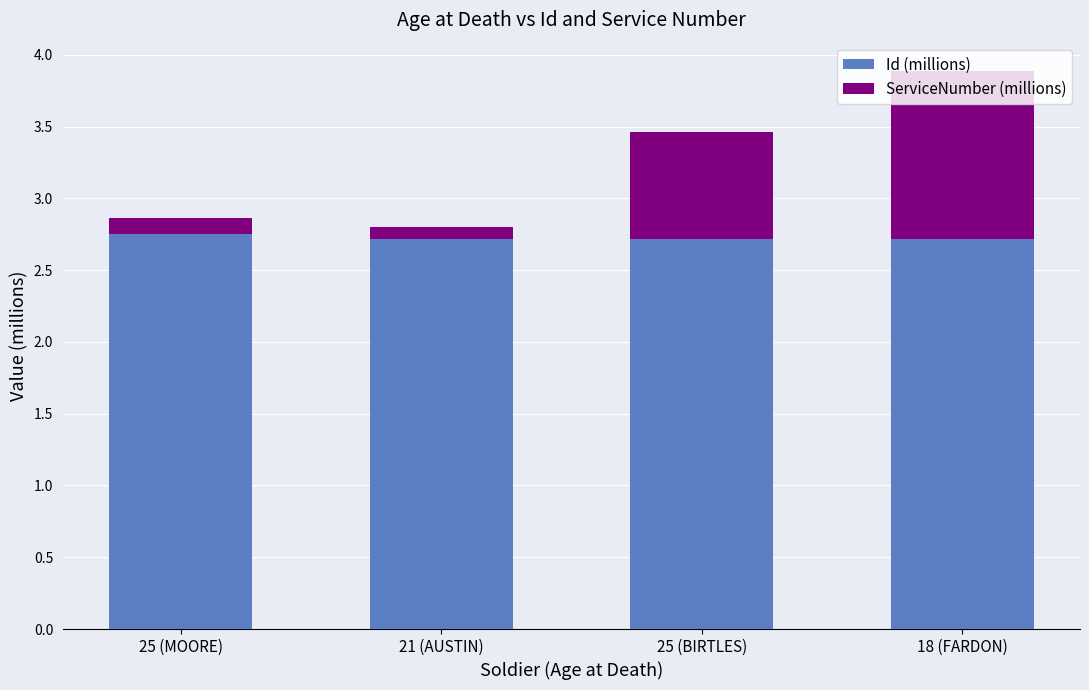

How many Id (millions) values are between 2 and 3?

4